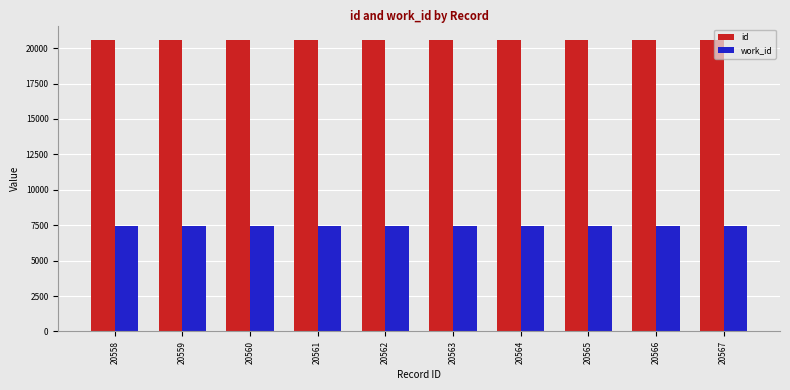

What is the minimum value for work_id?

7411